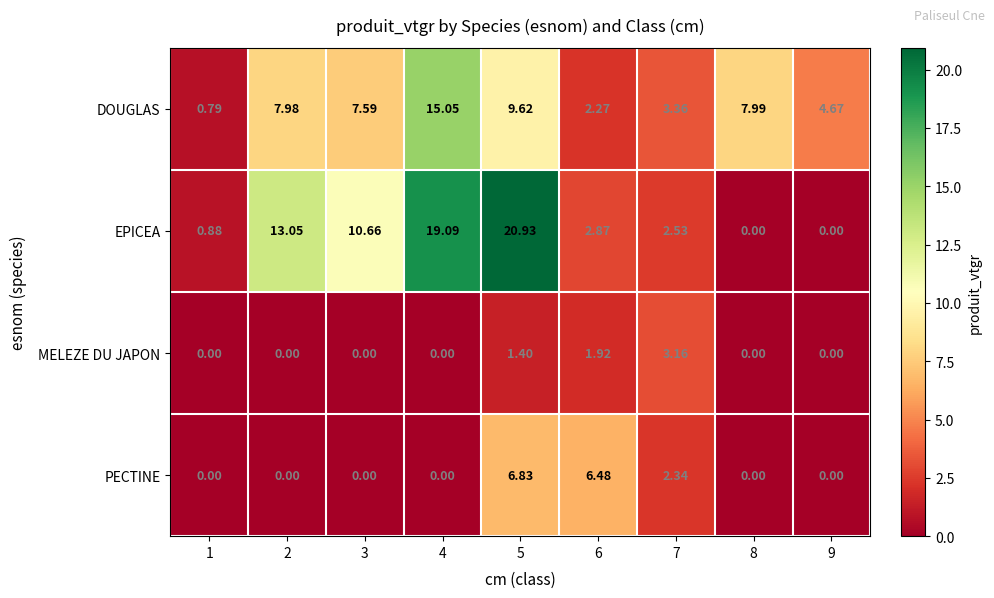

Which series has the largest total across all categories?

EPICEA